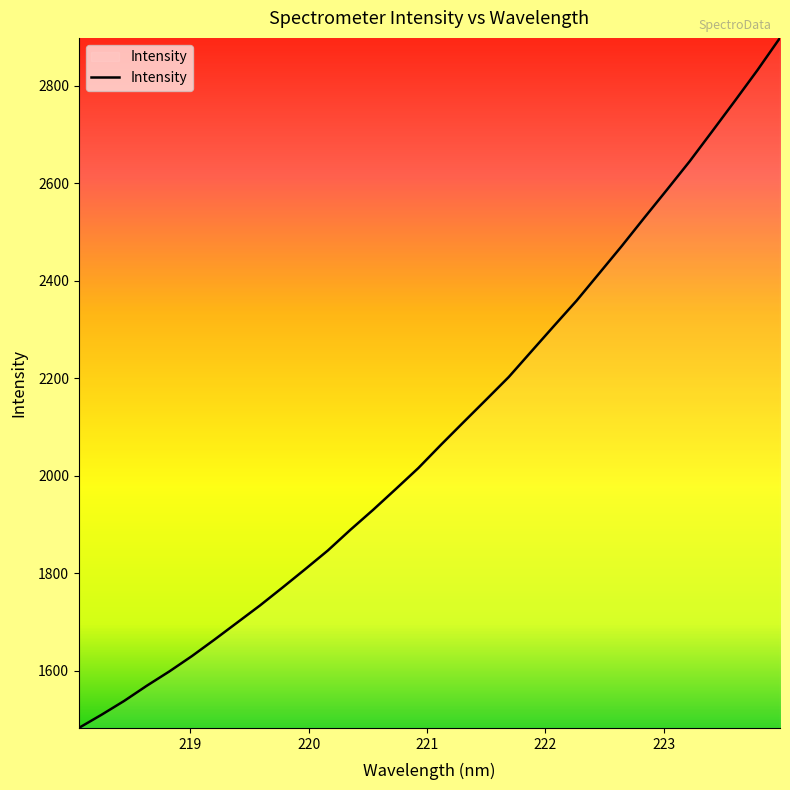

What is the difference between the maximum and minimum values?

1415.9